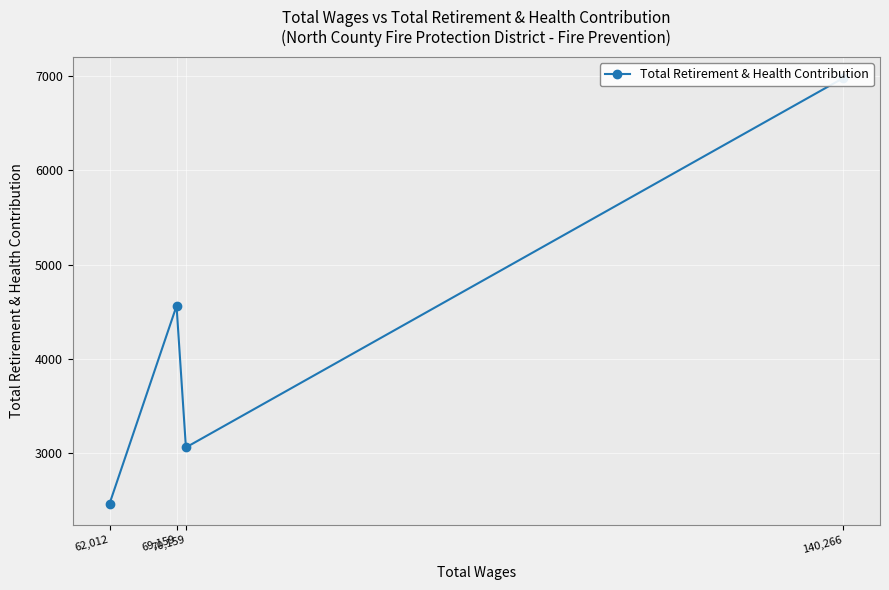

At which category does the chart reach its minimum across all series?

62,012